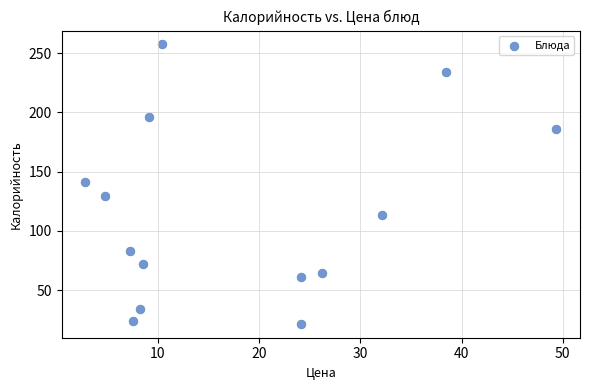

List the coordinates of all points as (X, Y) pairs, reading left to right.

(2.8, 141.0)  (4.8, 129.2)  (7.2, 83.0)  (7.5, 24.0)  (8.2, 34.3)  (8.5, 72.4)  (9.1, 196.5)  (10.4, 257.3)  (24.1, 61.0)  (24.2, 21.7)  (26.2, 64.3)  (32.1, 113.2)  (38.4, 234.3)  (49.4, 186.3)